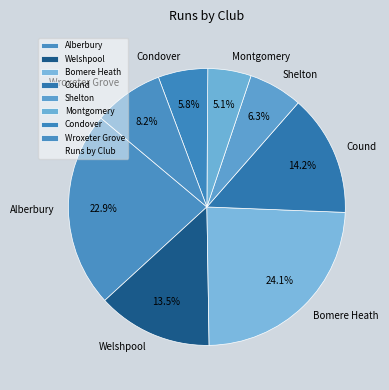

To the nearest percent, what is the difference between the Alberbury and Cound slice percentages?

9%